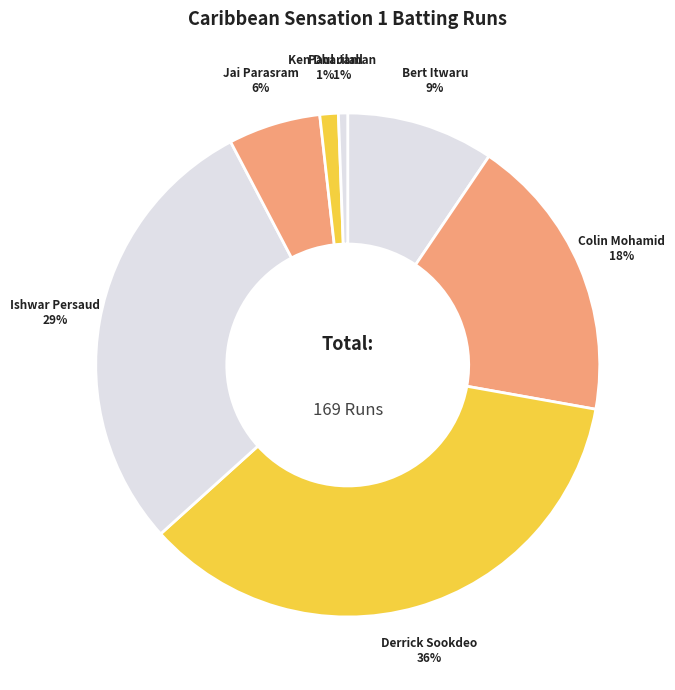

How many slices are in this pie chart?

7